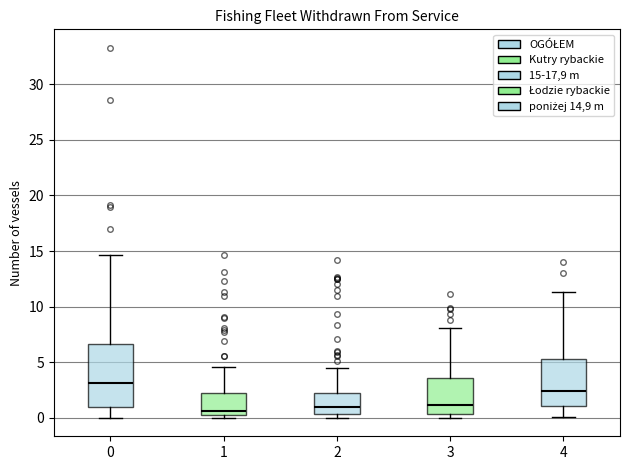

Where does the median line of the box at x = 4 sit on the y-axis? The values are not printed on the chart, so give them approximately, as read against the axis.

2.5